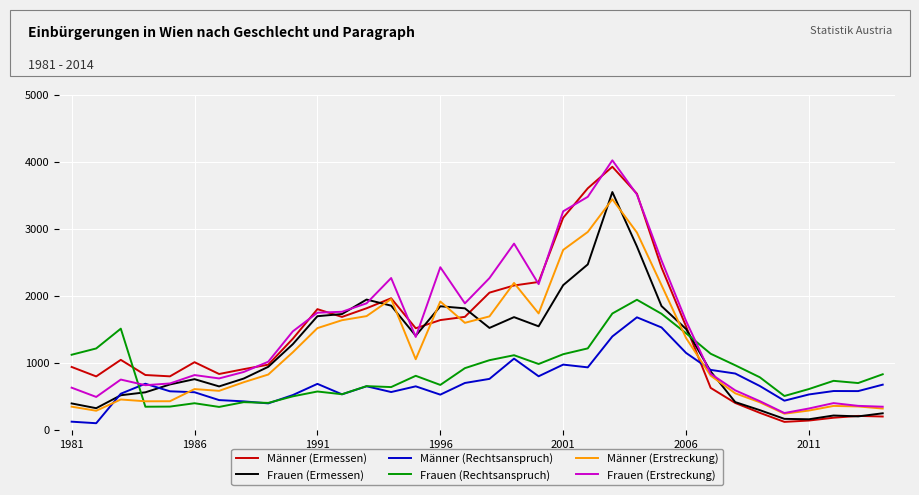

What is the minimum value for Frauen (Rechtsanspruch)?

347